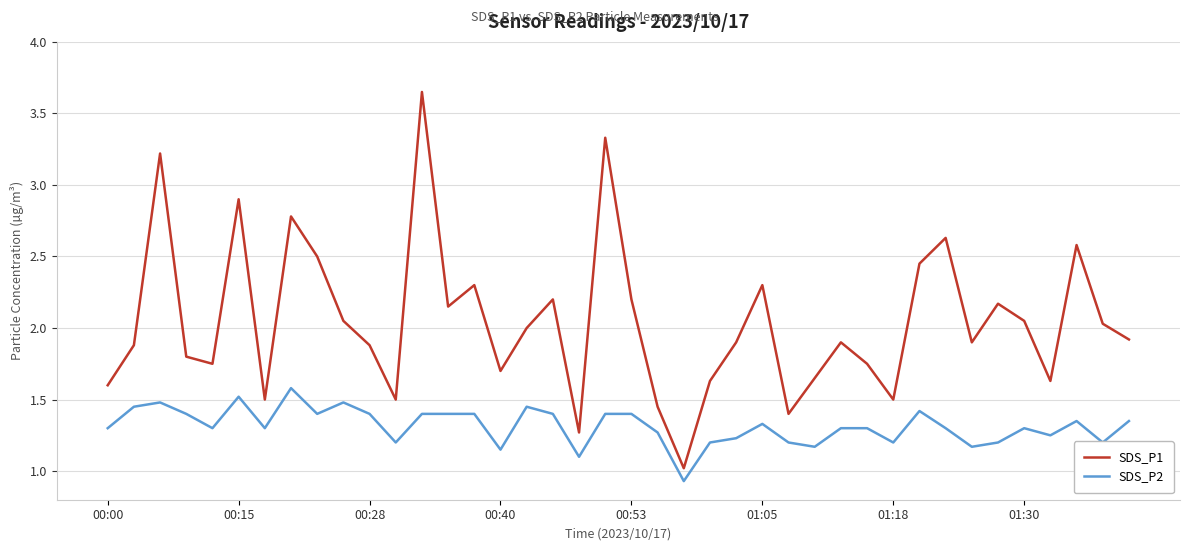

What is the difference between the maximum and minimum values in the SDS_P1 series?

2.6